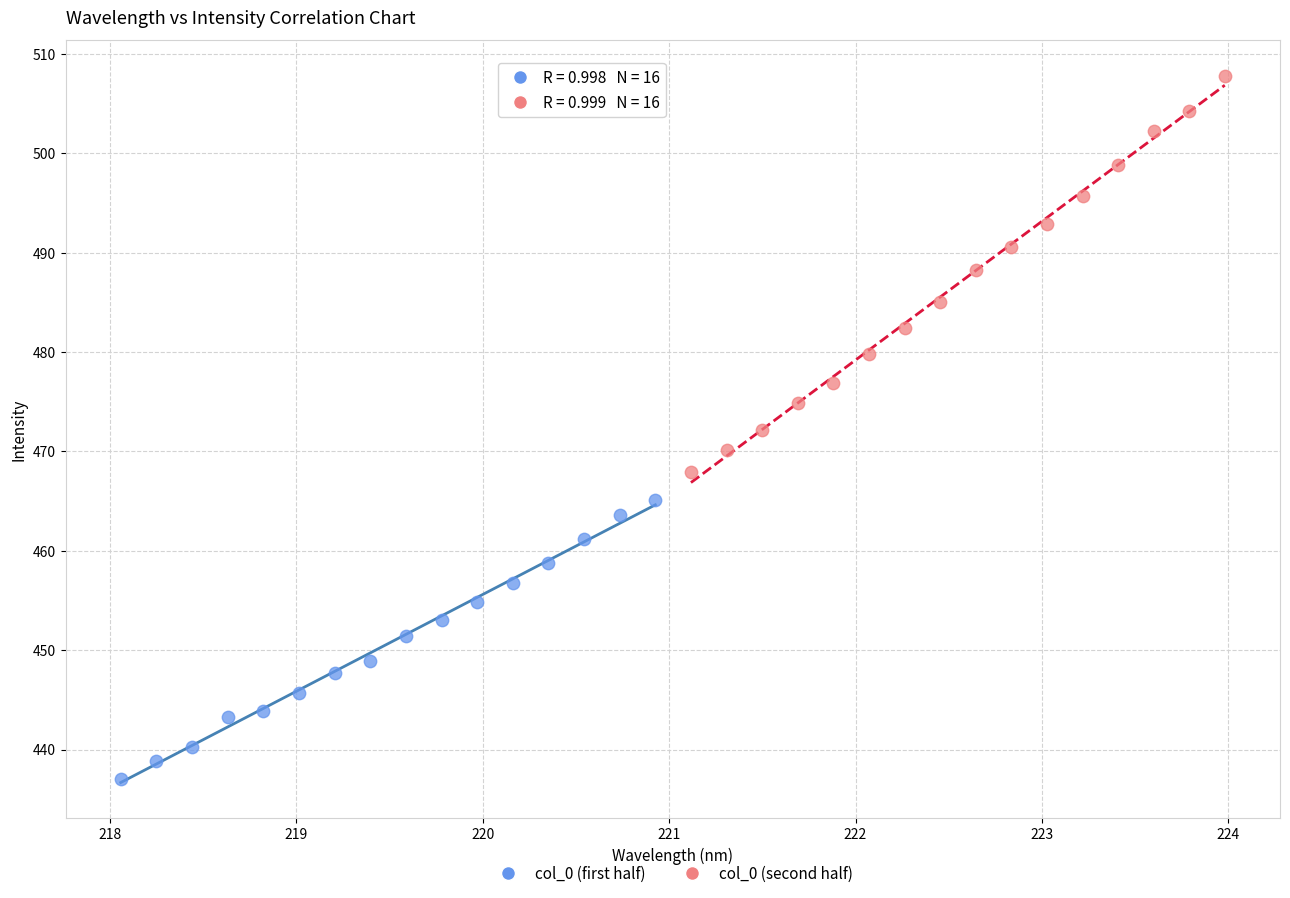

Which series contains the lowest Y value?

col_0 (first half)